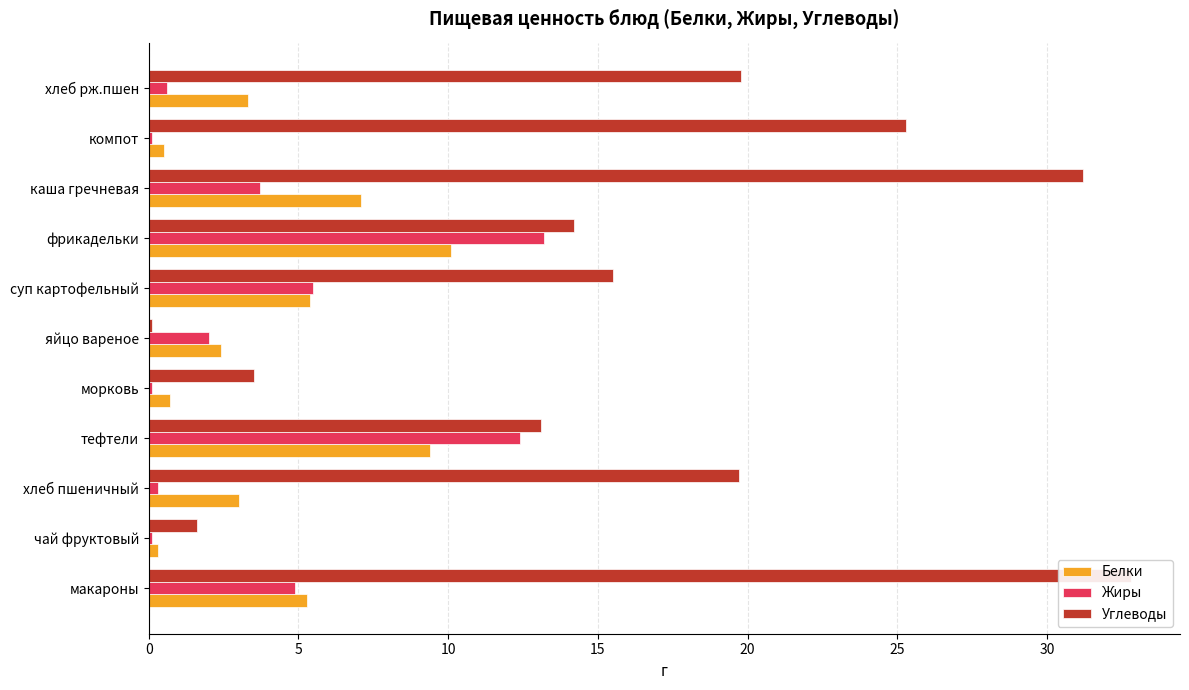

At how many categories does at least one series exceed 18?

5